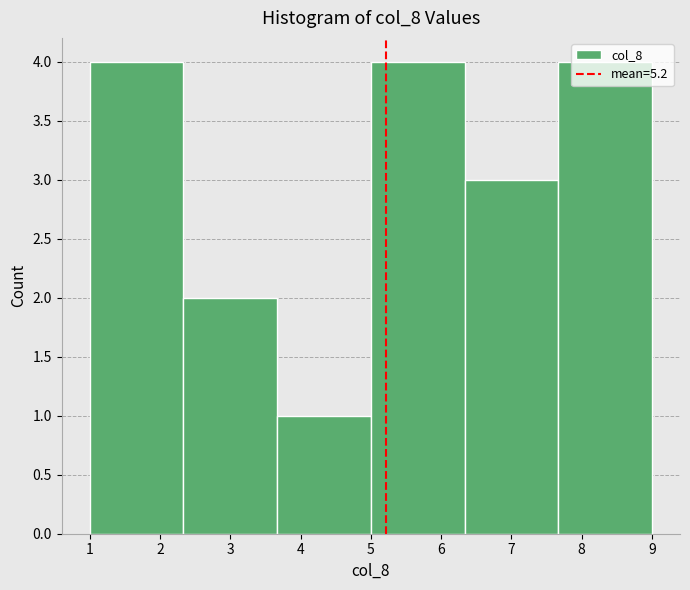

What is the height of the bar covering 1.0 to 2.3 on the x-axis? Neither the bar edges nor the heights are printed on the chart, so give them approximately, as read against the axes.

4